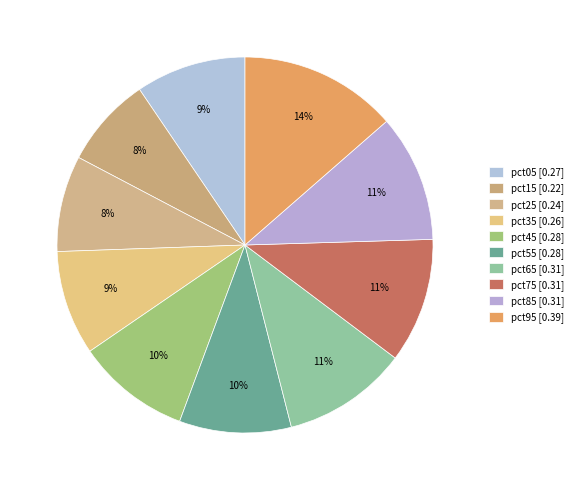

What is the total percentage of pct65 and pct35?

19.8%